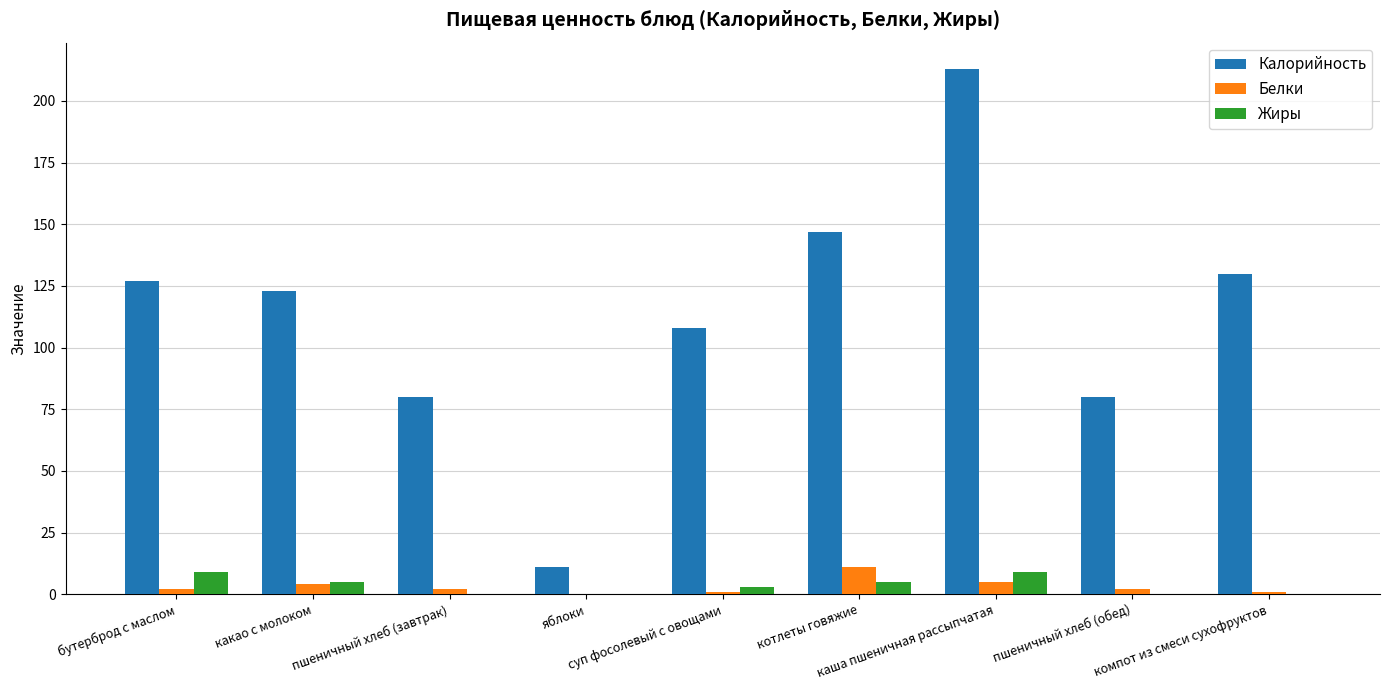

What is the sum of all Калорийность values?

1019